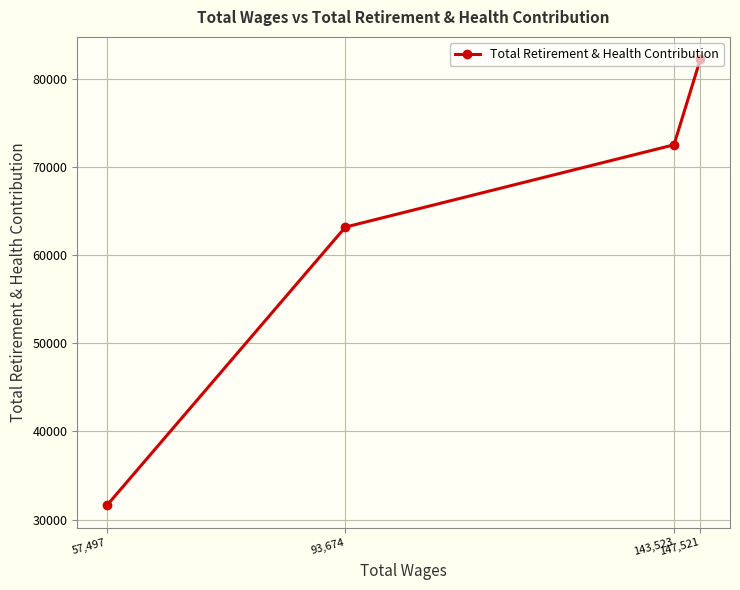

At which label is the value closest to 56931?

93,674